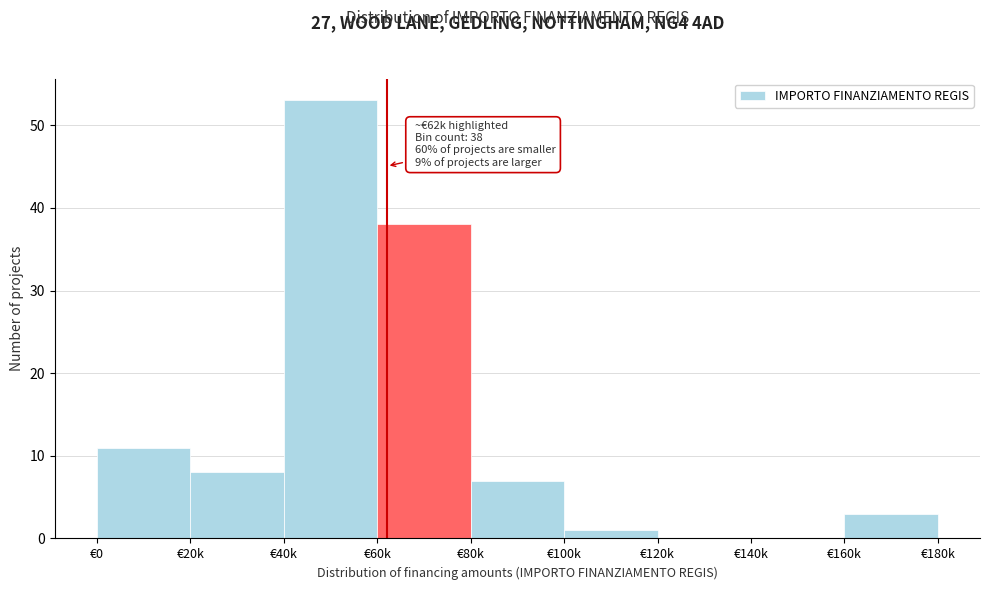

Reading right to left, transcribe all the data shown in this chart.

€160k=3	€140k=0	€120k=0	€100k=1	€80k=7	€60k=38	€40k=53	€20k=8	€0=11